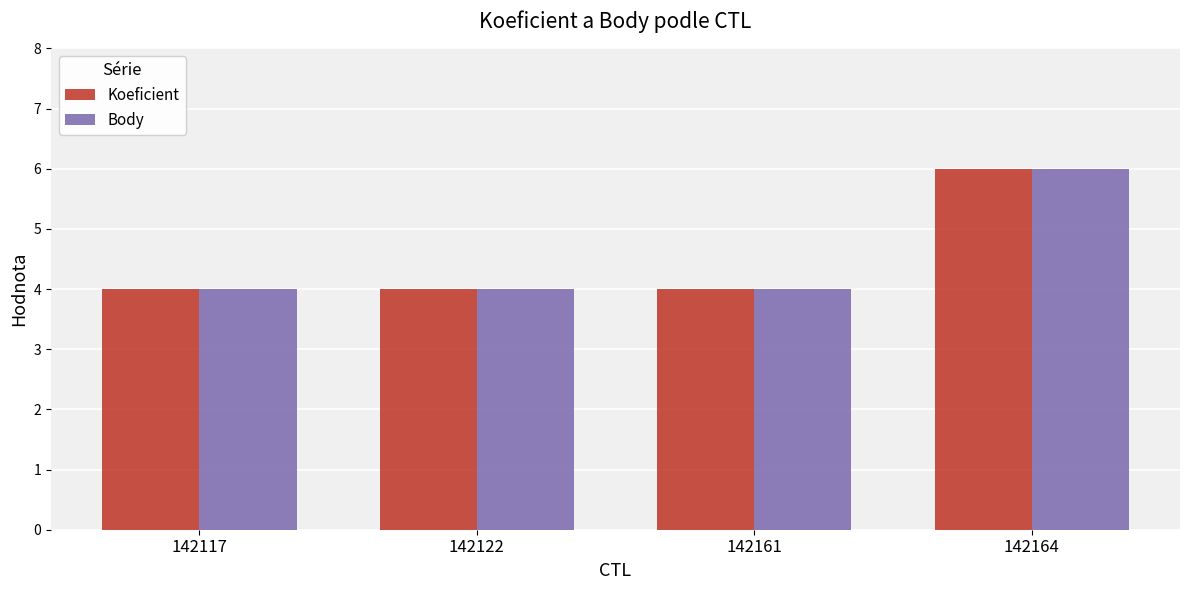

At which label does Koeficient reach its peak?

142164